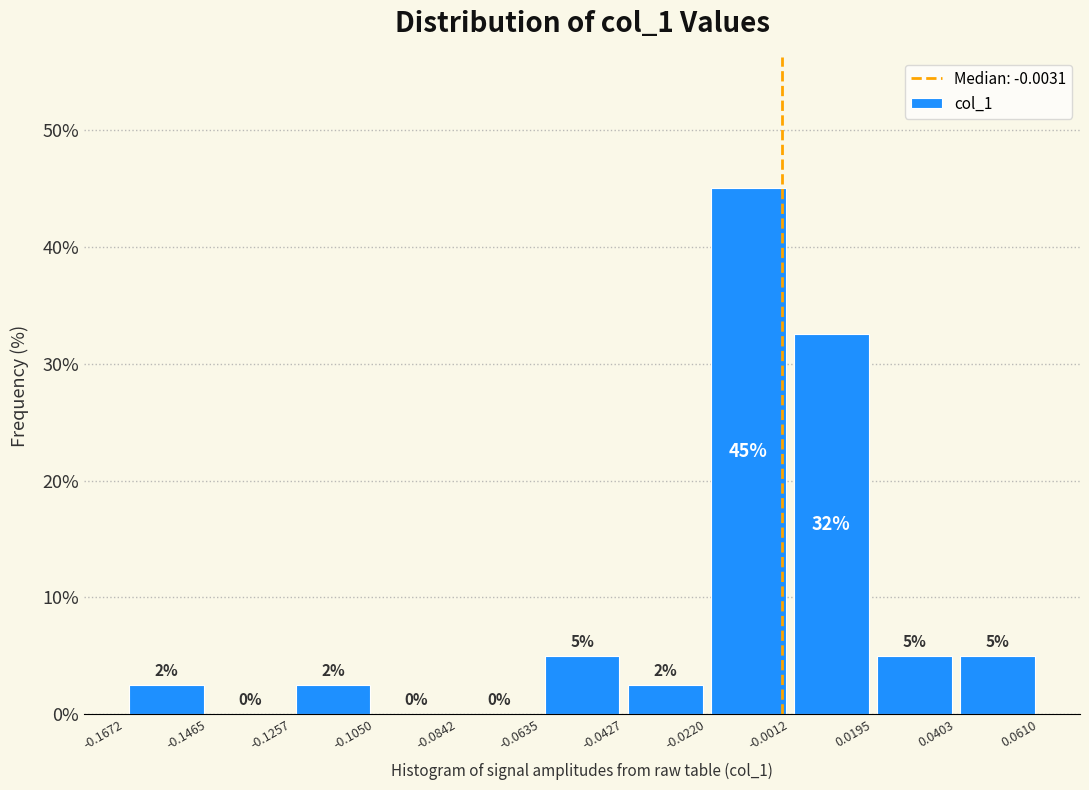

Over which range of the x-axis is the bar tallest?

-0.0220 to -0.0012